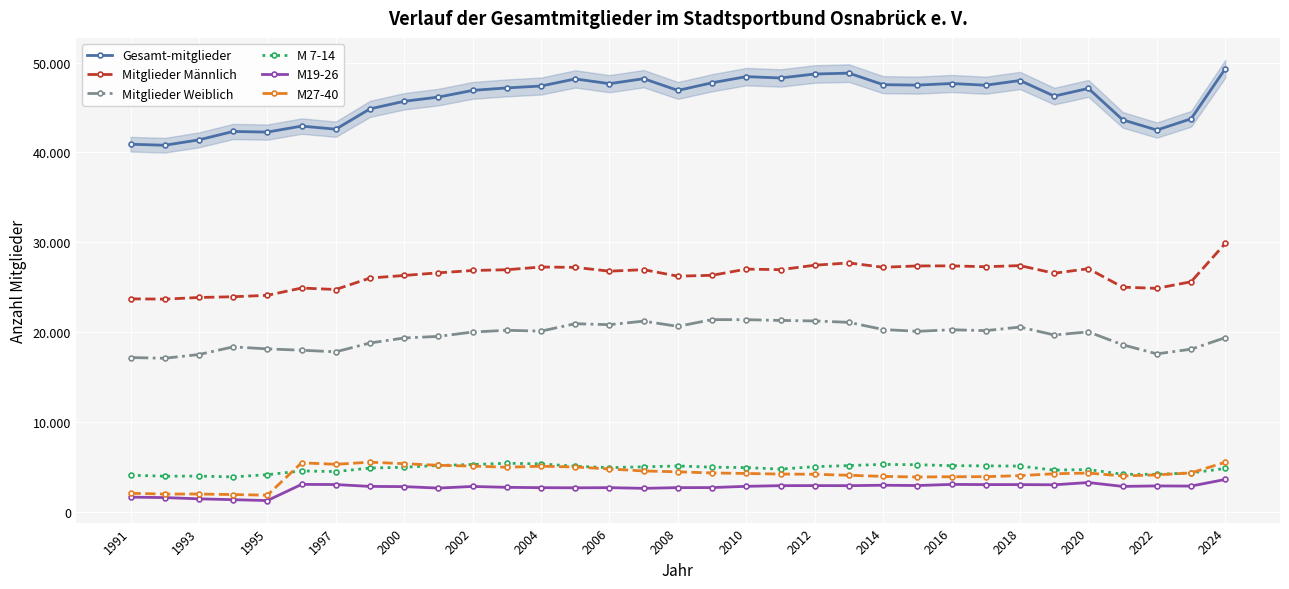

Which series has the largest total across all categories?

Gesamt-mitglieder